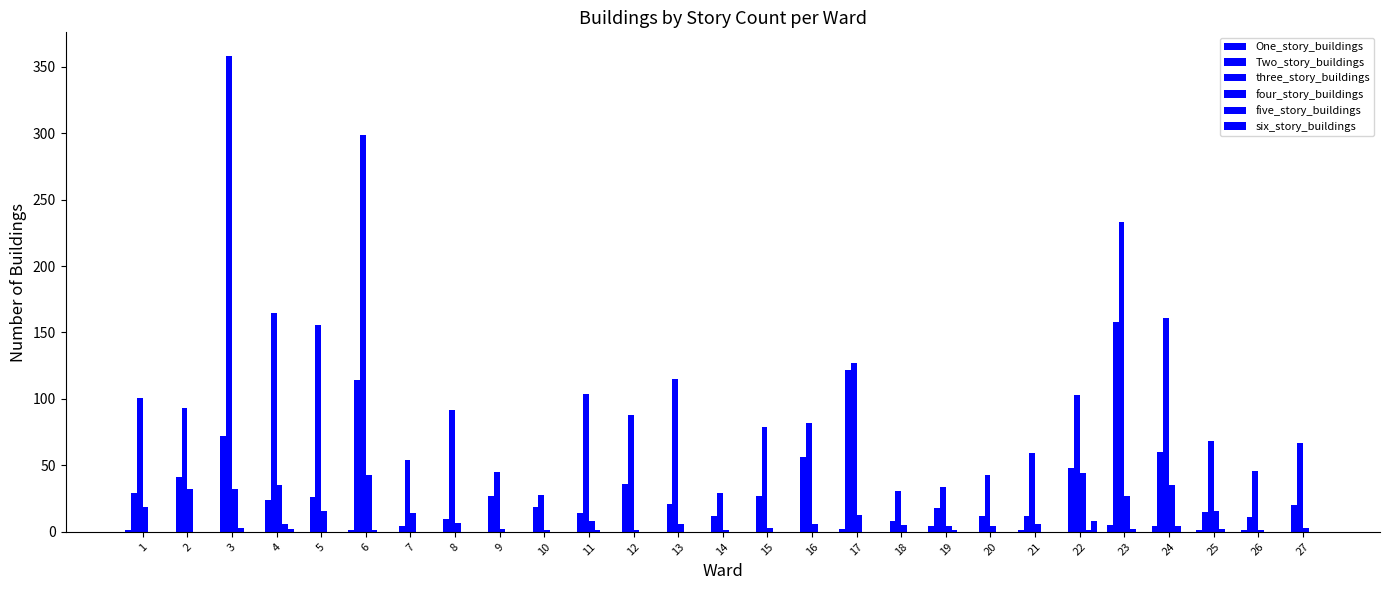

Reading right to left, what are all the values shown in this chart?

One_story_buildings: 0	1	1	4	5	0	1	0	4	0	2	0	0	0	0	0	0	0	0	0	0	1	0	0	0	0	1
Two_story_buildings: 20	11	15	60	158	48	12	12	18	8	122	56	27	12	21	36	14	19	27	10	4	114	26	24	72	41	29
three_story_buildings: 67	46	68	161	233	103	59	43	34	31	127	82	79	29	115	88	104	28	45	92	54	299	156	165	358	93	101
four_story_buildings: 3	1	16	35	27	44	6	4	4	5	13	6	3	1	6	1	8	1	2	7	14	43	16	35	32	32	19
five_story_buildings: 0	0	2	4	2	1	0	0	1	0	0	0	0	0	0	0	1	0	0	0	0	1	0	6	3	0	0
six_story_buildings: 0	0	0	0	0	8	0	0	0	0	0	0	0	0	0	0	0	0	0	0	0	0	0	2	0	0	0